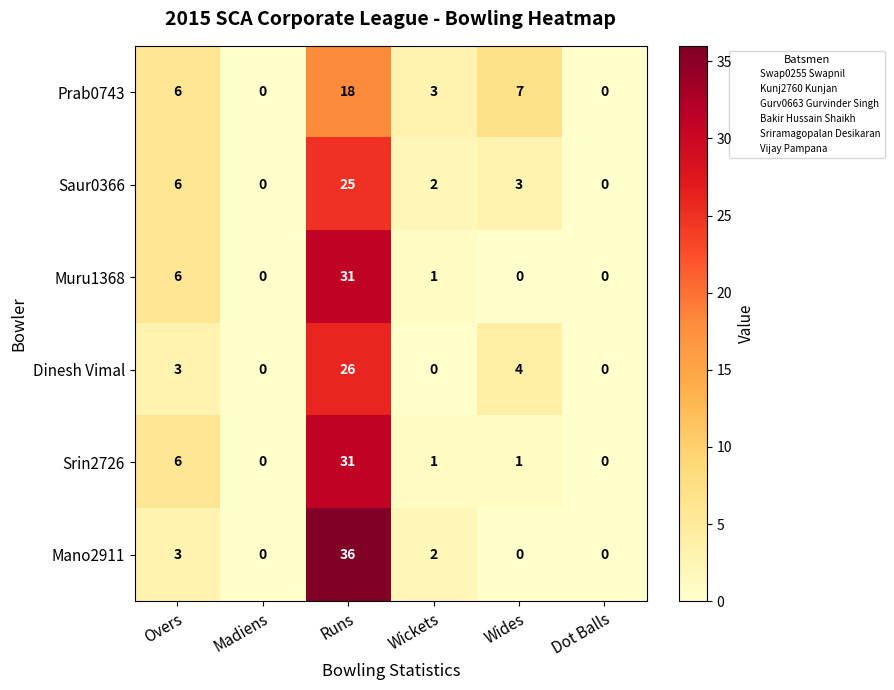

At which category is the sum across all series the highest?

Runs